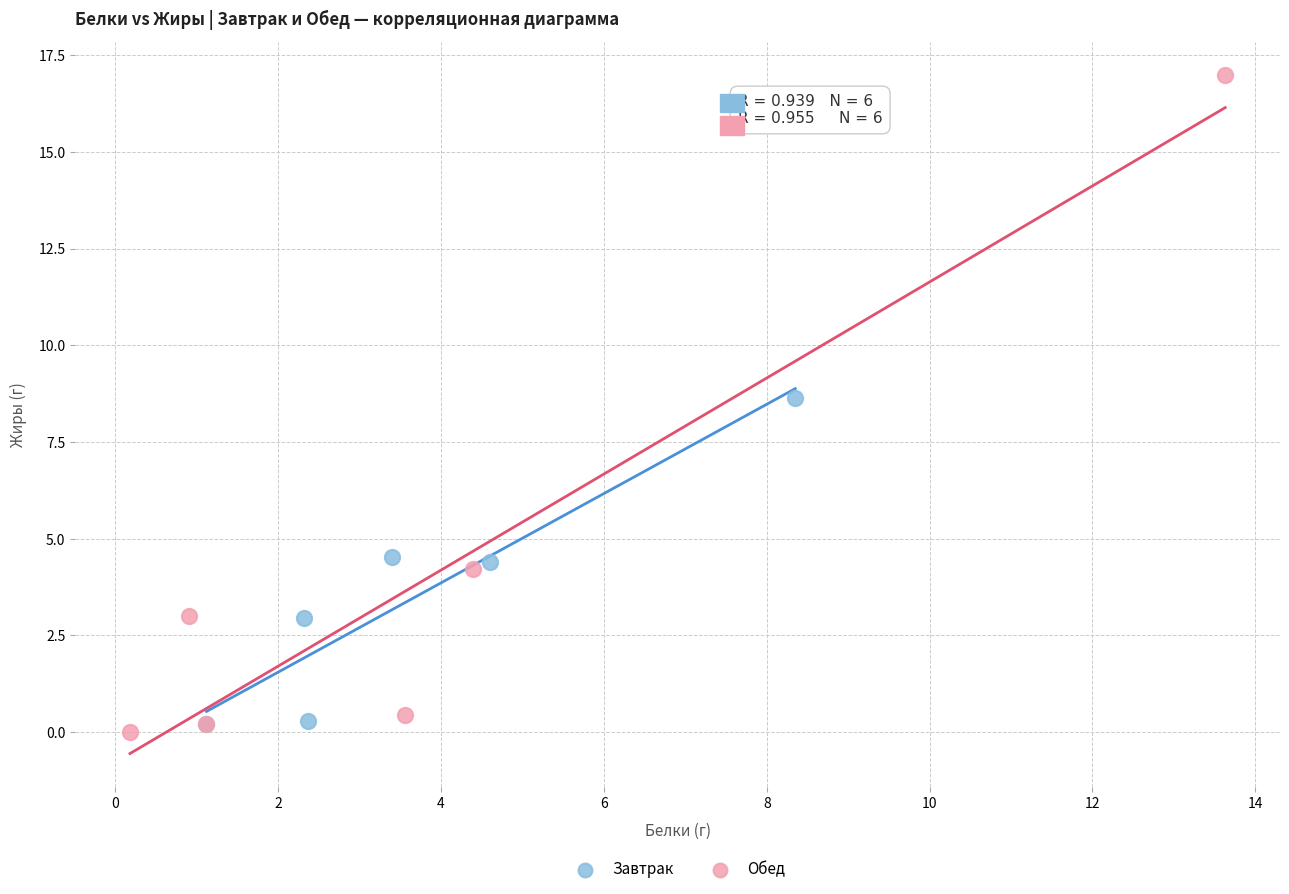

Which series has the largest Y range (max minus min)?

Обед